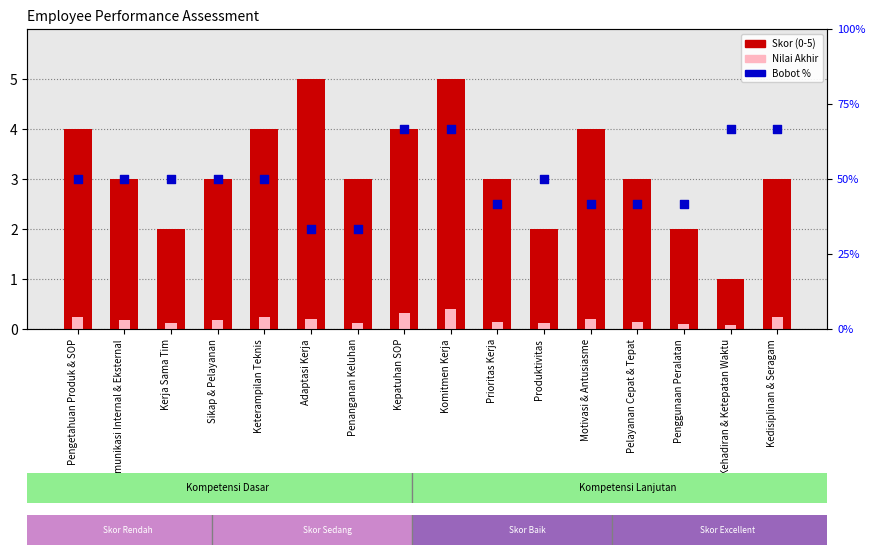

What are all the series names shown in the legend?

Skor (0-5), Nilai Akhir, Bobot %